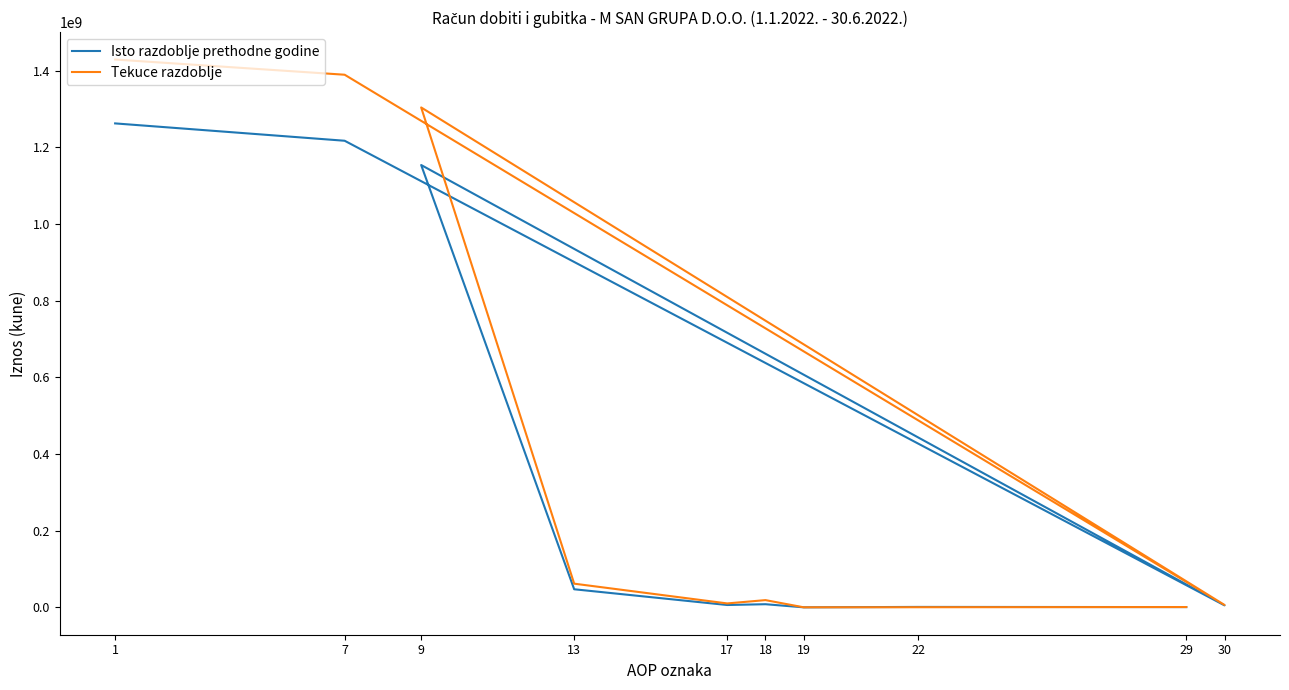

Does the chart have visible grid lines?

No